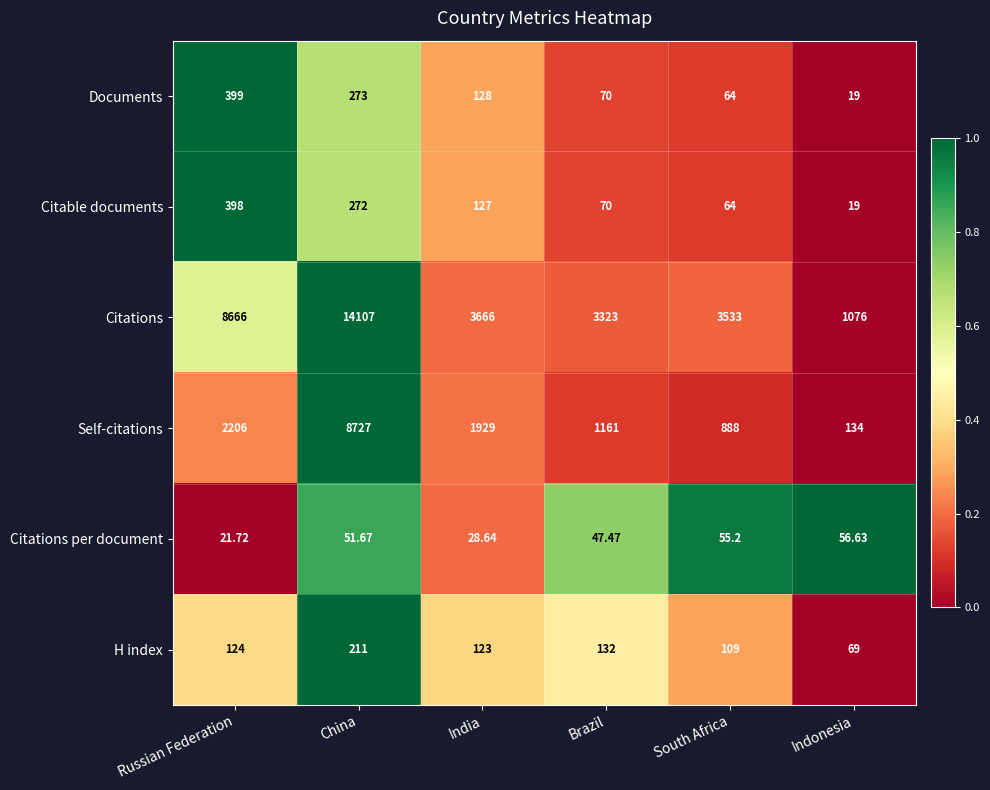

How many categories are shown in the chart?

6